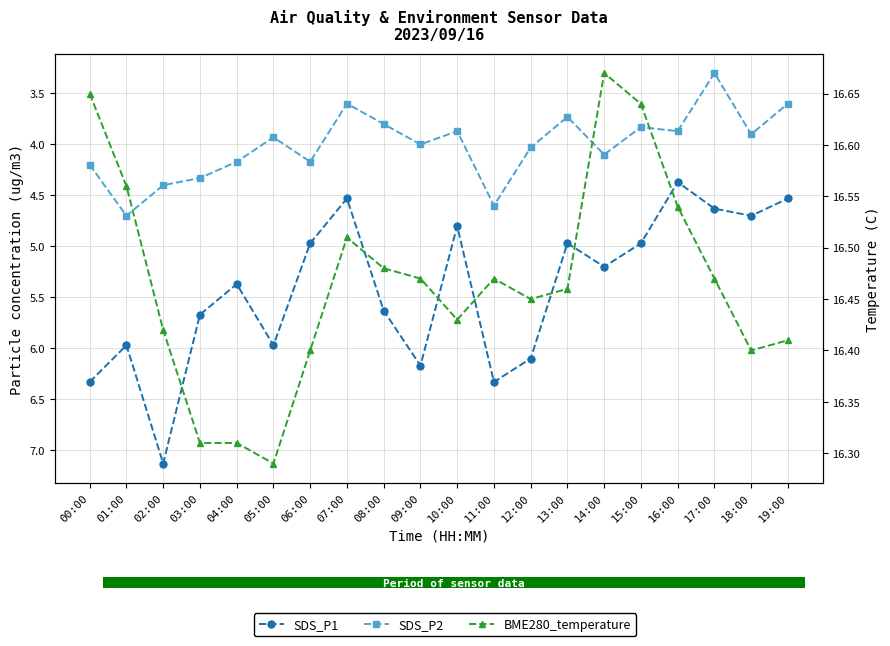

Where is BME280_temperature nearest to the value 16?

05:00